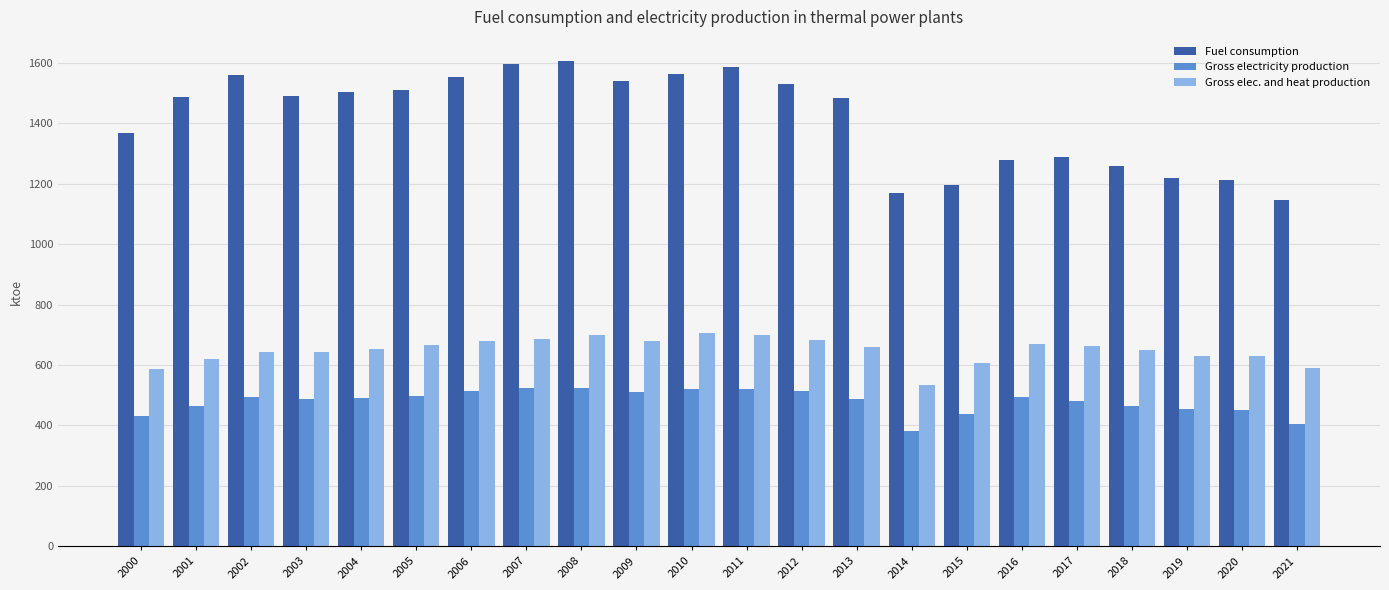

Which series has the largest total across all categories?

Fuel consumption